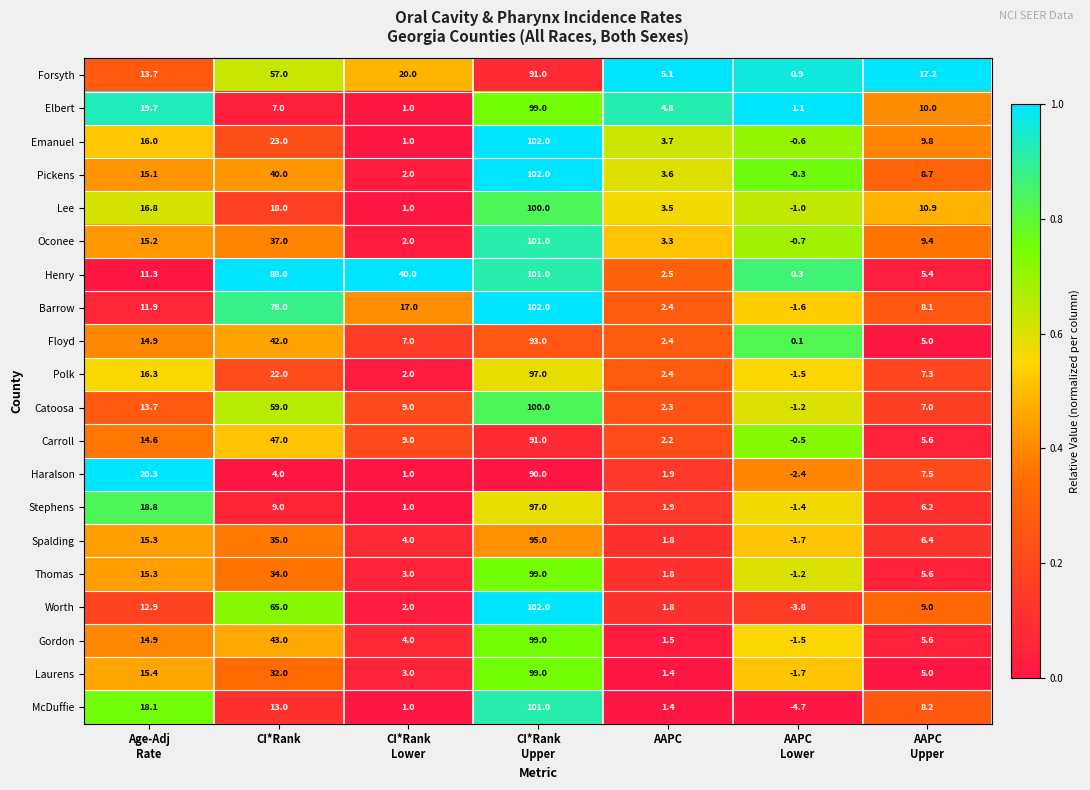

What is the difference between the second highest and minimum values in the Elbert series?

18.7